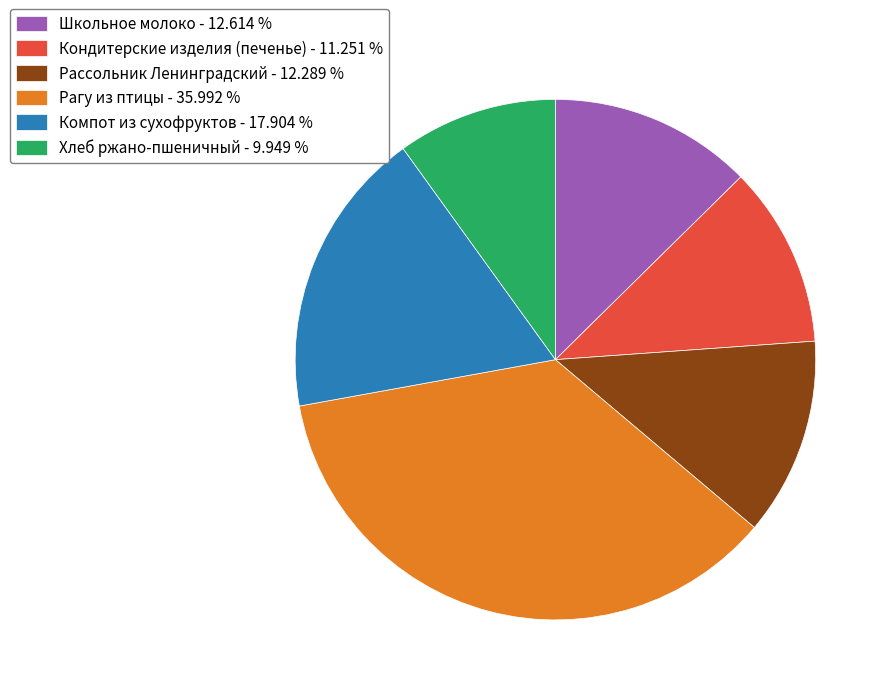

Is Рагу из птицы - 35.992 % the majority of the pie?

No